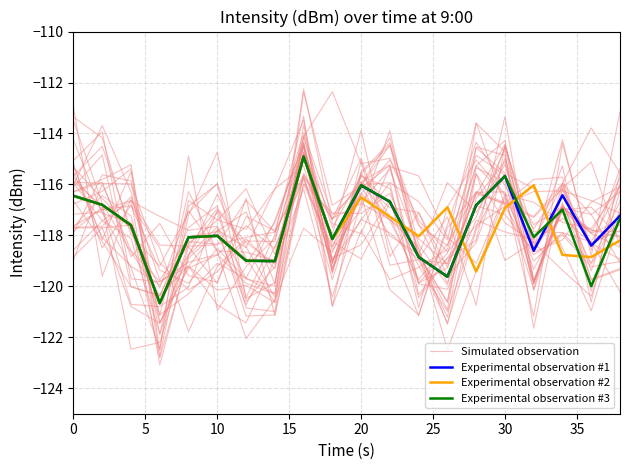

At how many categories does at least one series exceed -120?

20